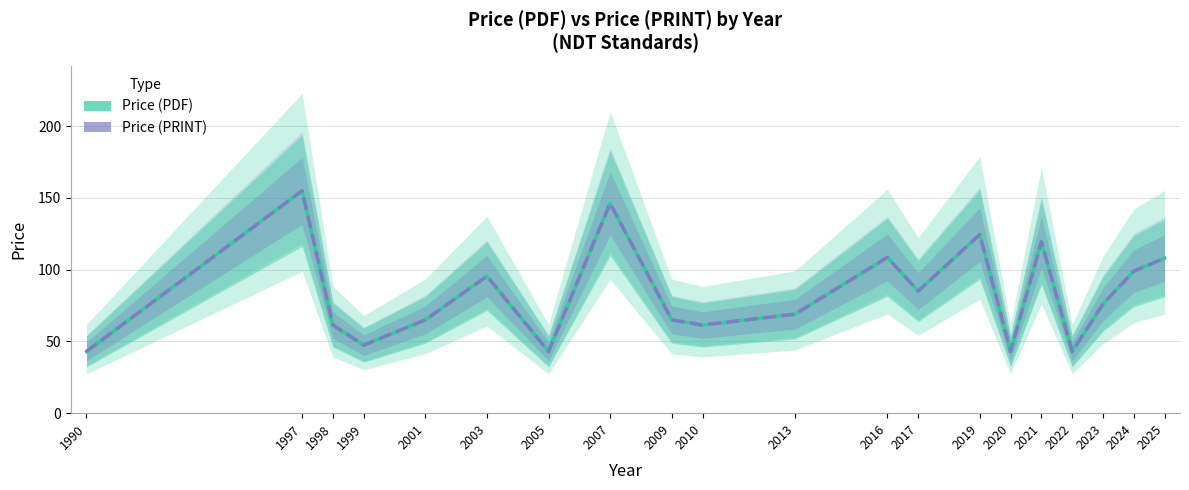

Which series has the largest range (max minus min)?

Price (PDF)